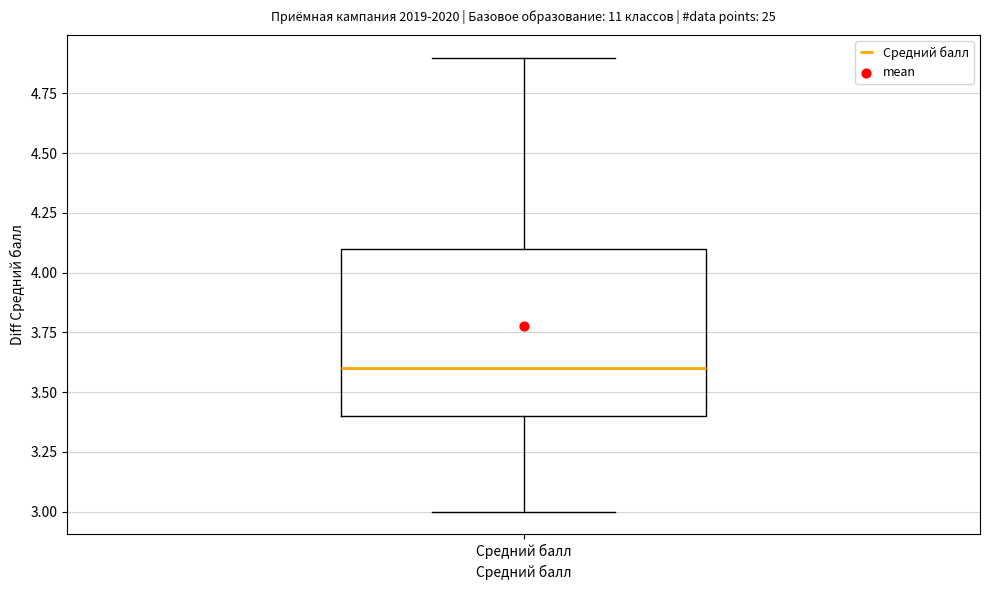

Where does the median line of the box for Средний балл sit on the y-axis? The values are not printed on the chart, so give them approximately, as read against the axis.

3.6